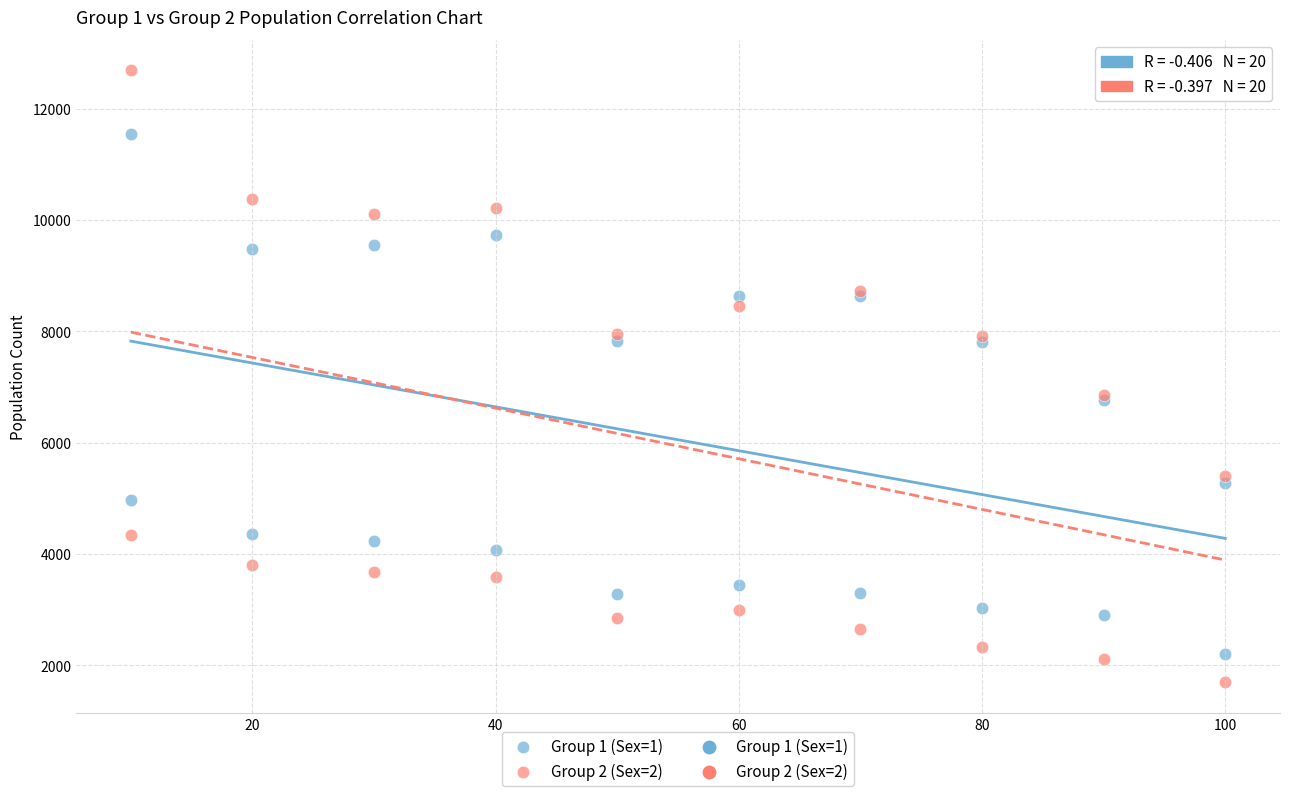

What is the X range (max minus min) for the scatter plot?

90